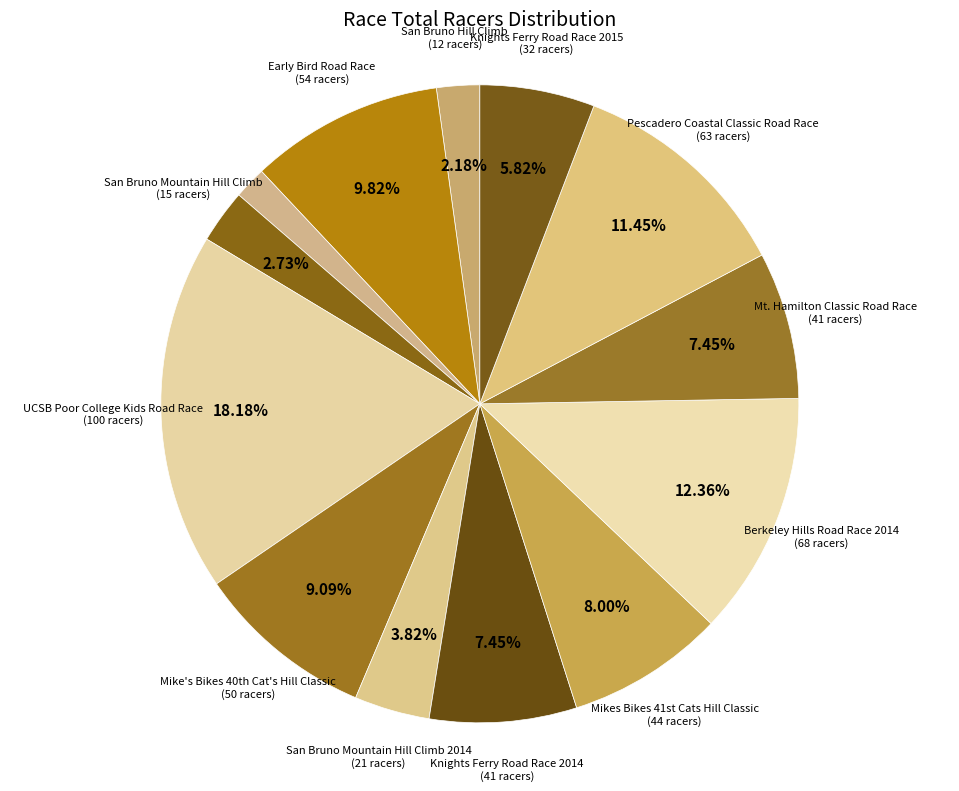

What portion of the pie excludes San Bruno Mountain Hill Climb?

97.3%